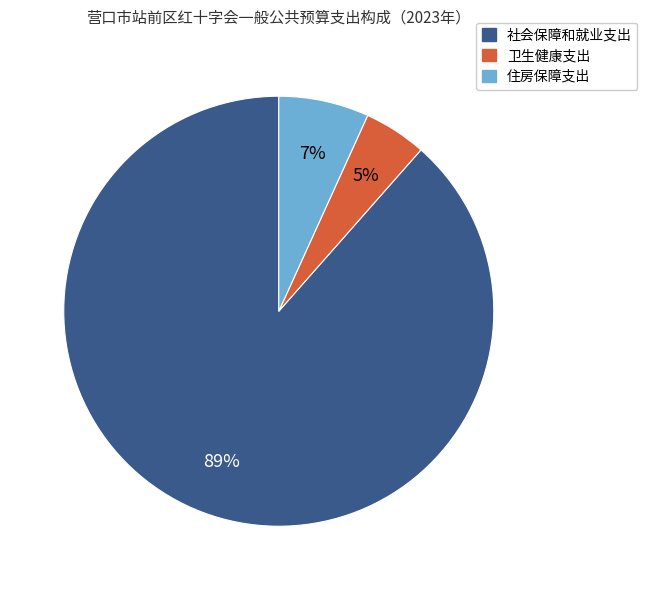

How many slices are in this pie chart?

3